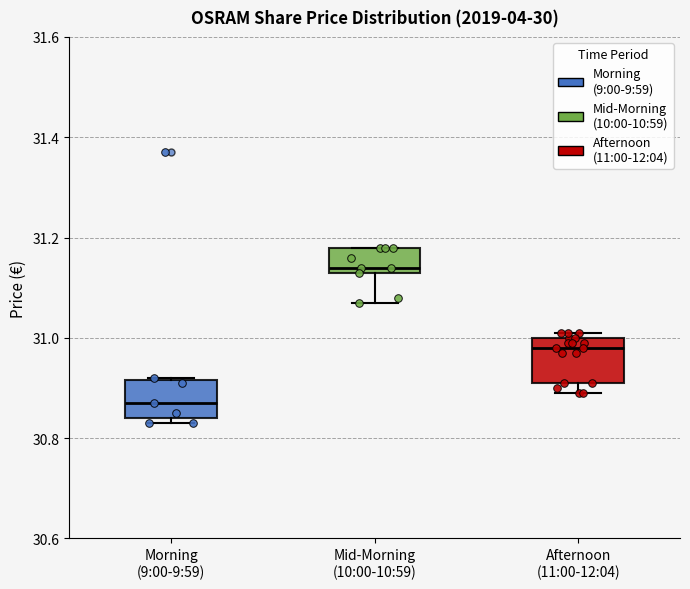

Which box has the lowest median line?

Morning (9:00-9:59)